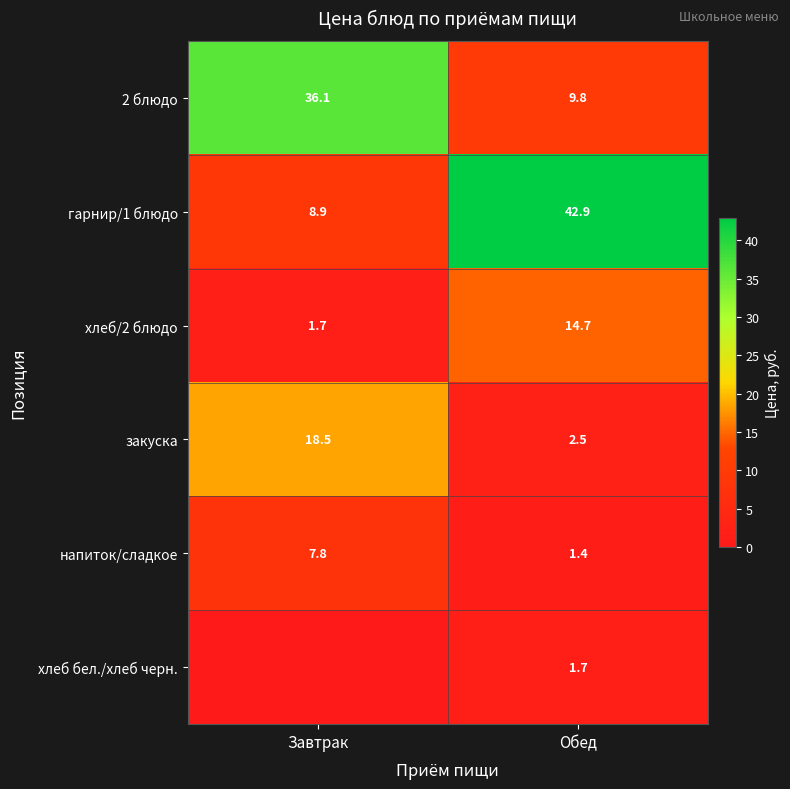

The value of хлеб бел./хлеб черн. at Обед is 0.4. True or false?

False